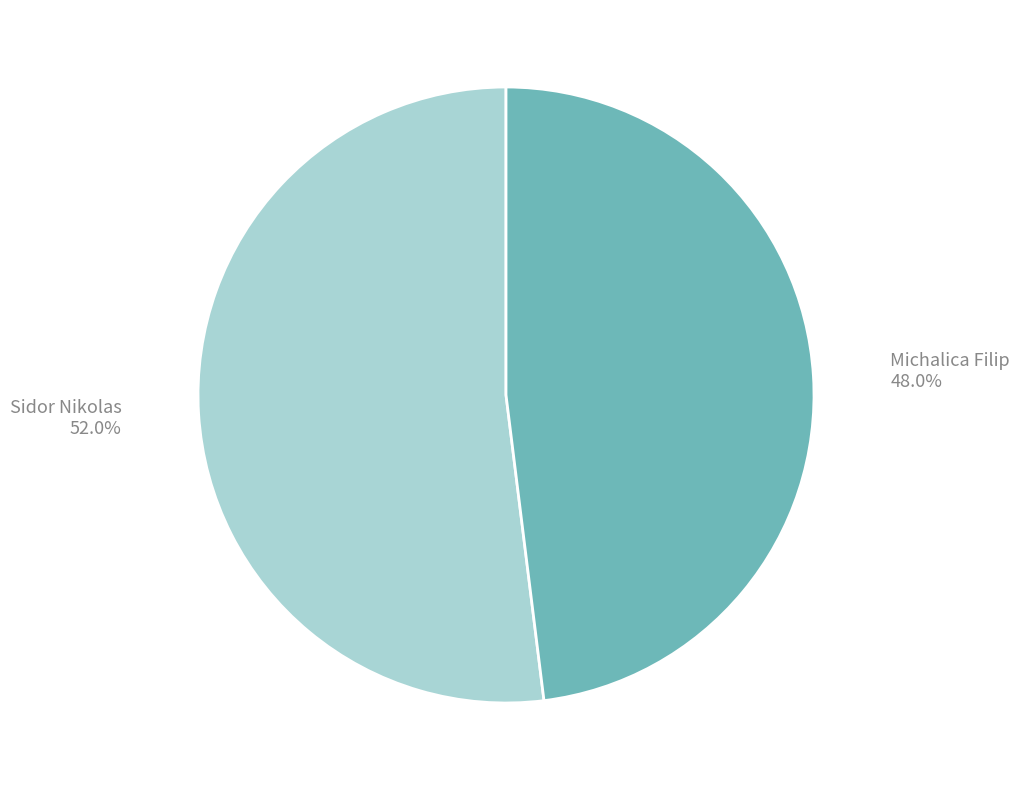

Approximately how many times larger is the value at Michalica Filip compared to Sidor Nikolas?

0.9